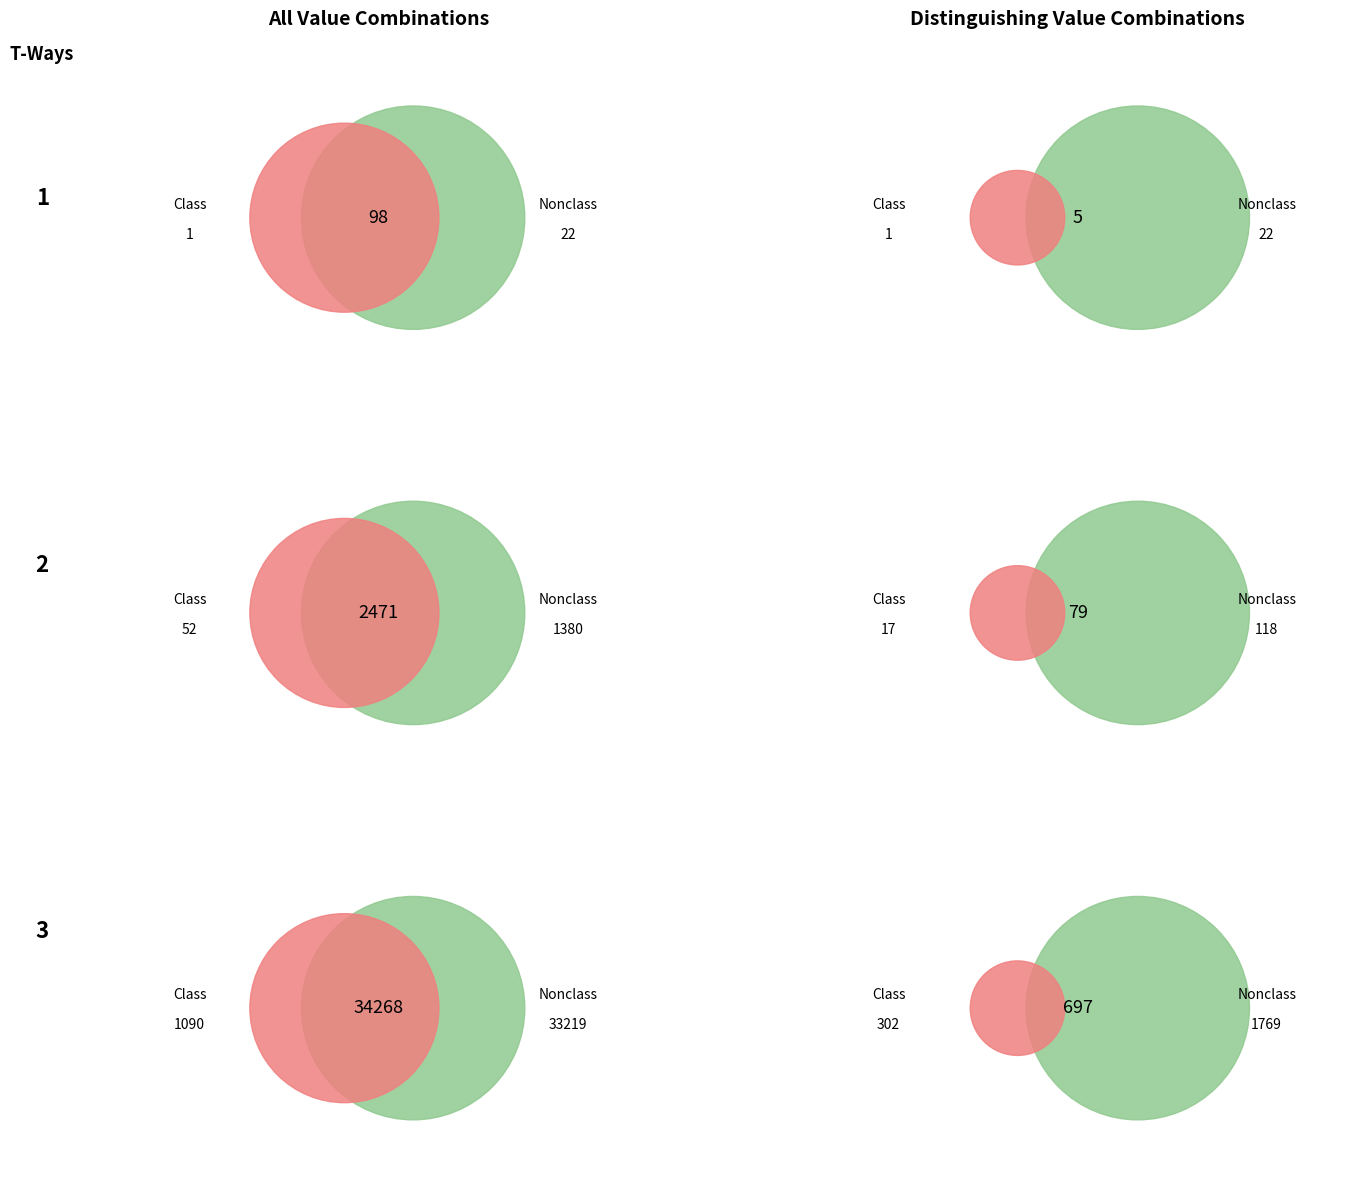

Is 28 the majority of the pie?

No